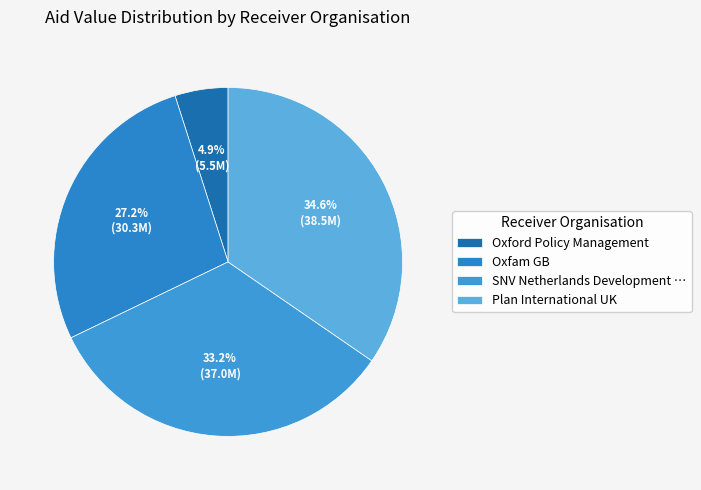

Which slice is the smallest?

Oxford Policy Management